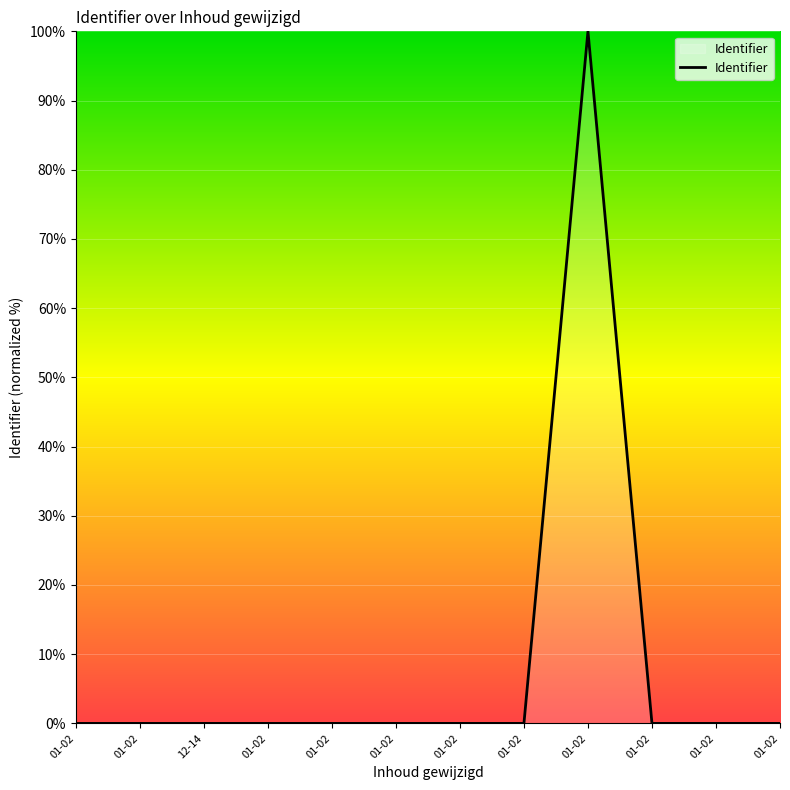

Does the chart have visible grid lines?

Yes